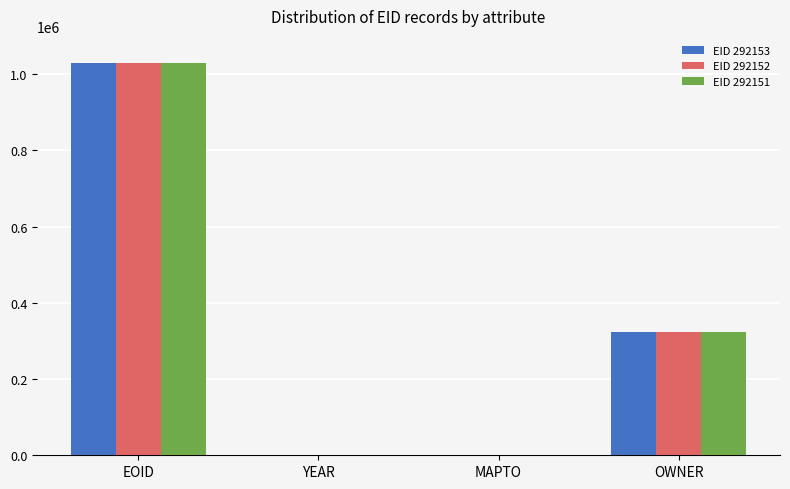

At which label does EID 292151 first exceed 323006?

EOID